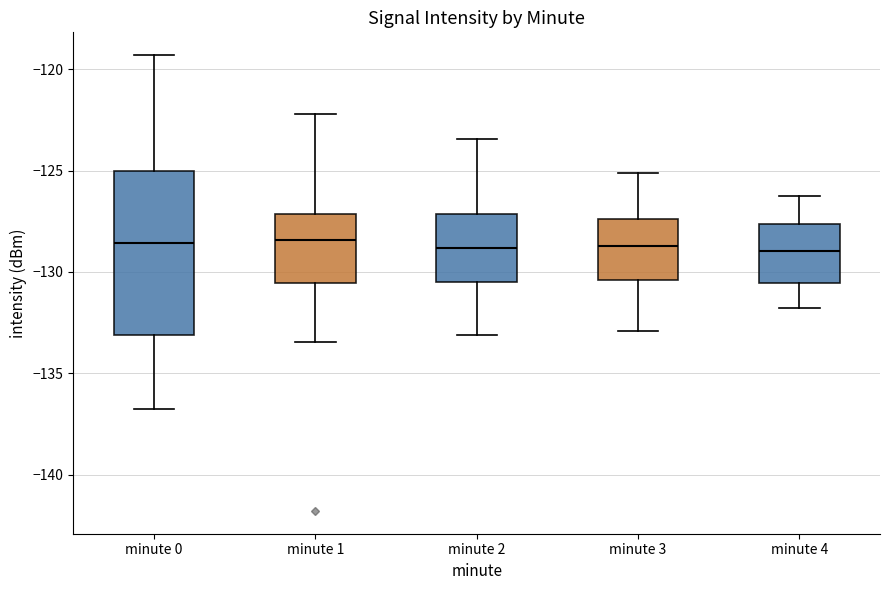

Reading left to right, read every box against the y-axis: the position of its median line, the range the box covers, and the ends of its whiskers. The values are not printed on the chart, so give them approximately, as read against the axis.

minute 0: median -128.5, box -133.0 to -125.0, whiskers -137.0 to -119.5
minute 1: median -128.5, box -130.5 to -127.0, whiskers -133.5 to -122.0
minute 2: median -129.0, box -130.5 to -127.0, whiskers -133.0 to -123.5
minute 3: median -128.5, box -130.5 to -127.5, whiskers -133.0 to -125.0
minute 4: median -129.0, box -130.5 to -127.5, whiskers -132.0 to -126.0